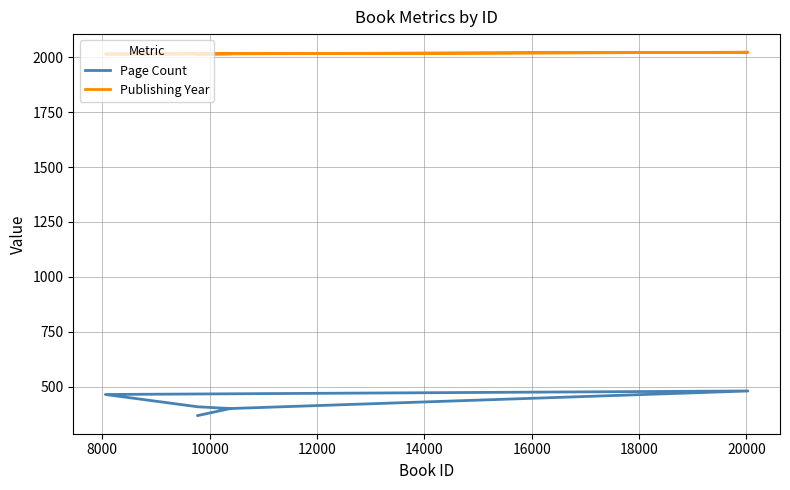

How many data points in Publishing Year are less than 2016?

3